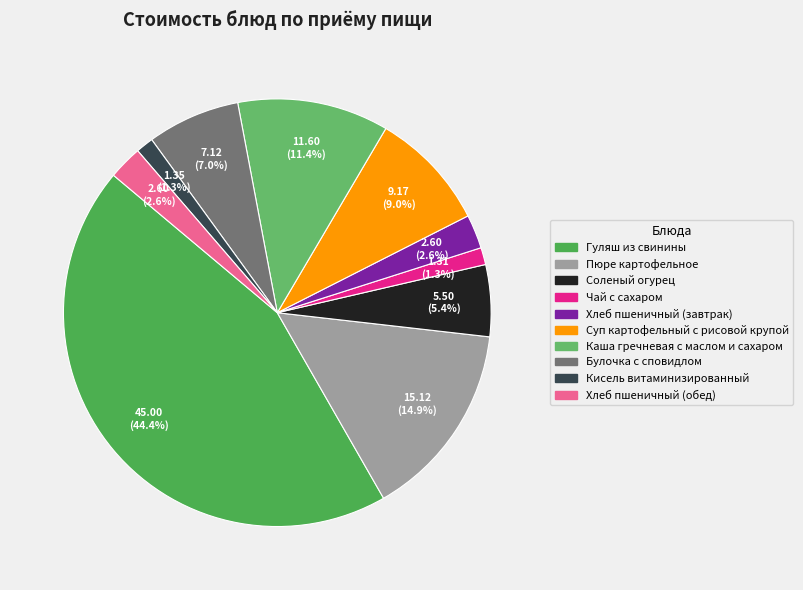

How many slices are in this pie chart?

10